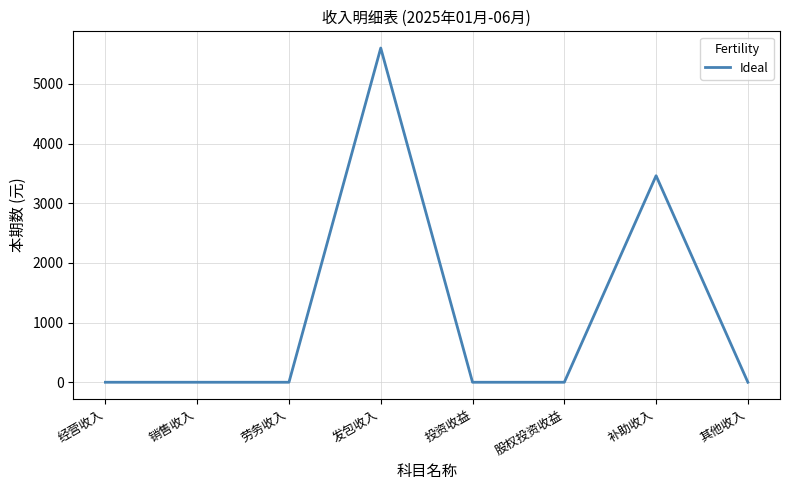

Count the number of categories in the chart.

8